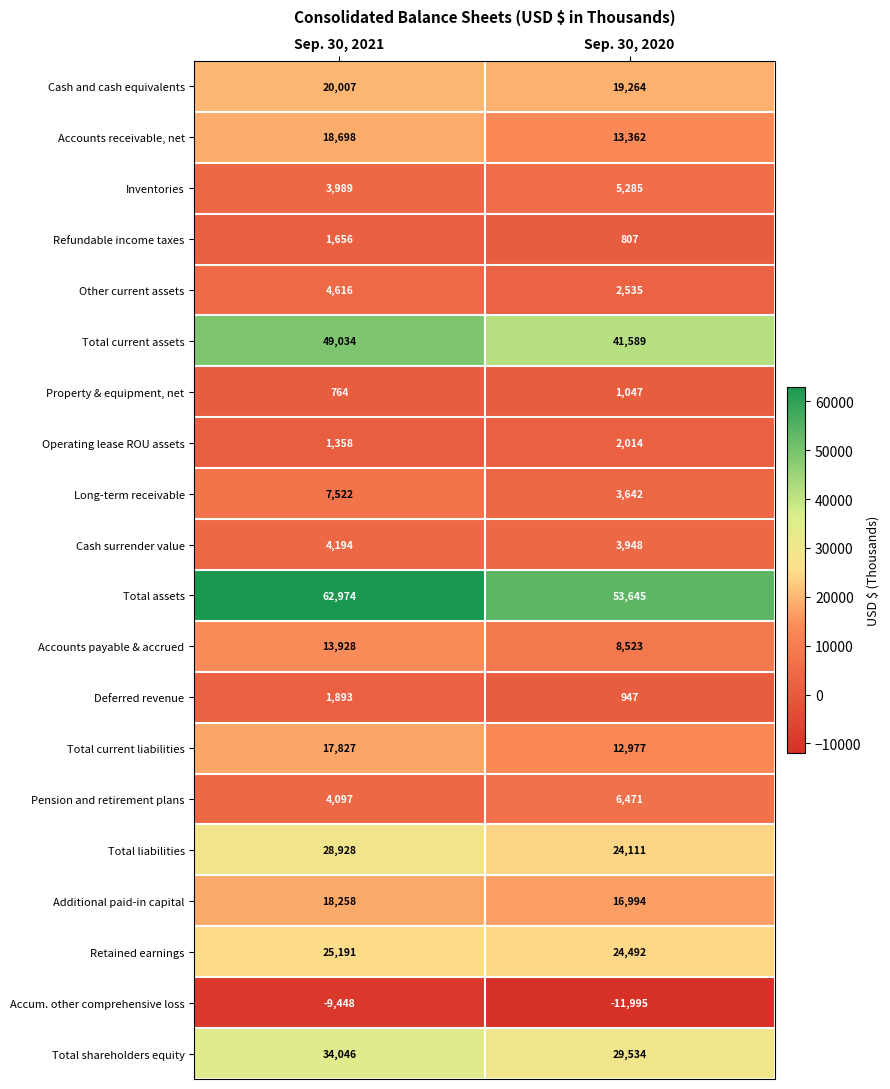

Which series has the largest total across all categories?

Total assets